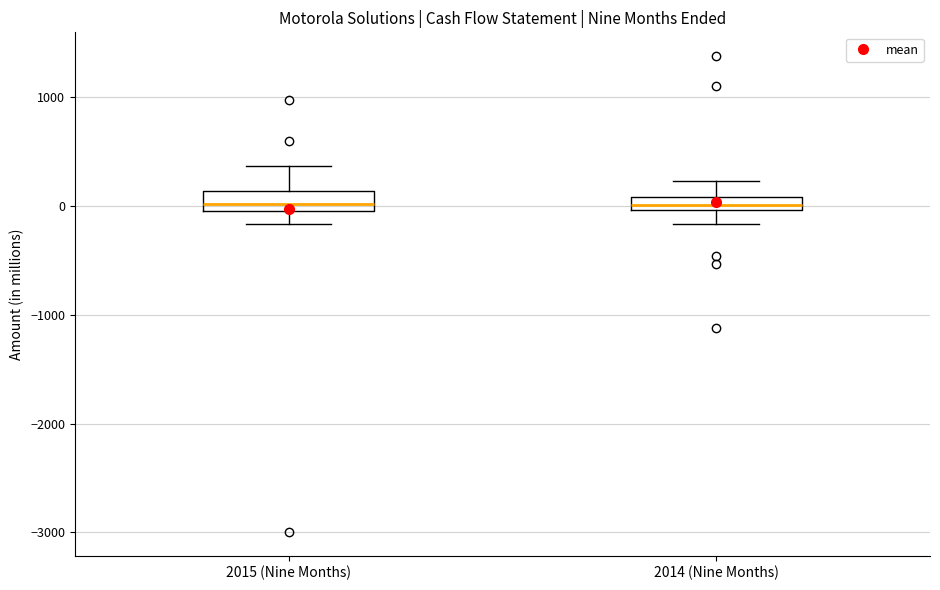

Where does the upper whisker of the box for 2015 (Nine Months) end on the y-axis? The values are not printed on the chart, so give them approximately, as read against the axis.

400